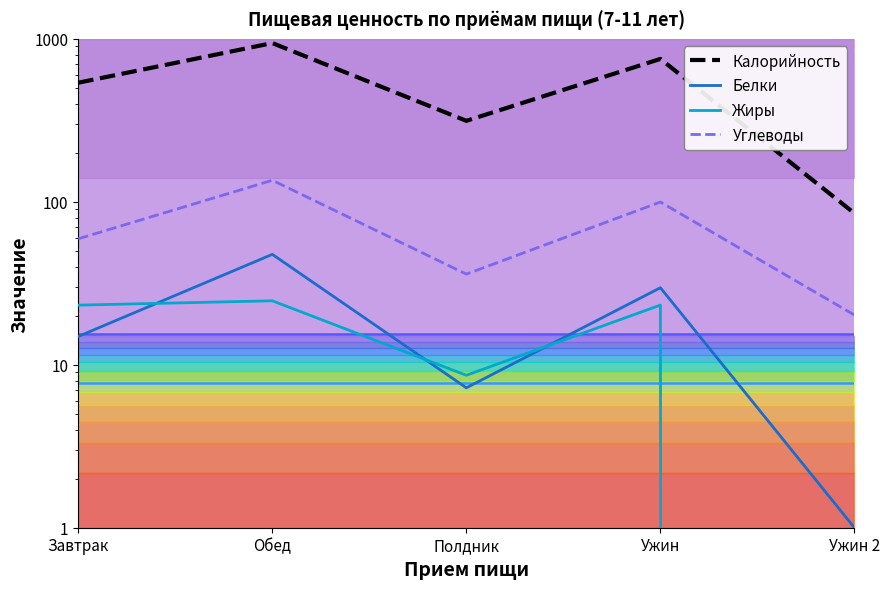

Which category has the highest value in the Жиры series?

Обед